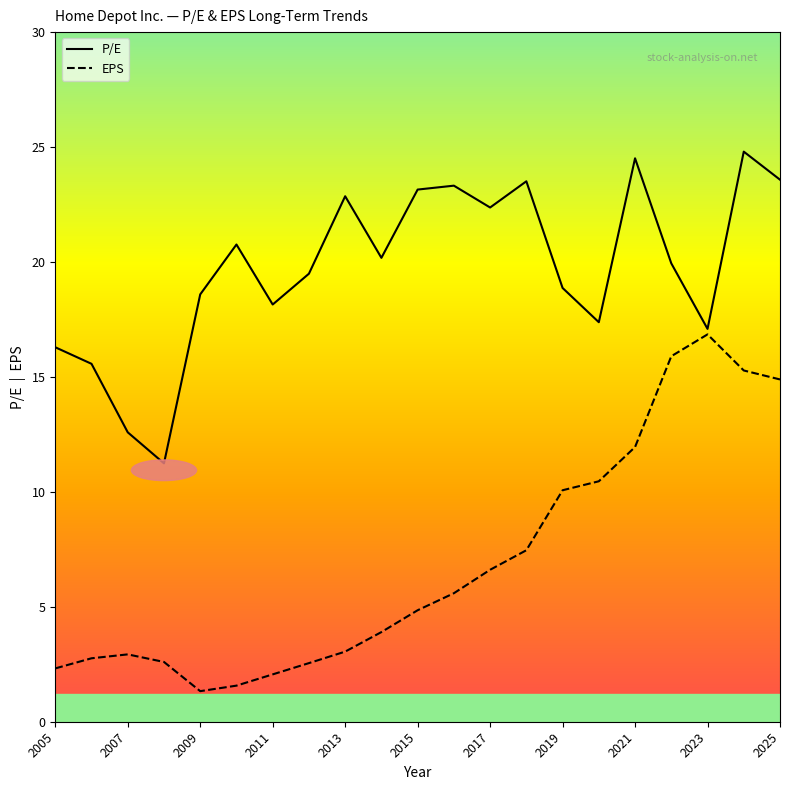

Is the value of EPS at 2007 greater than the value of P/E at 2023?

No